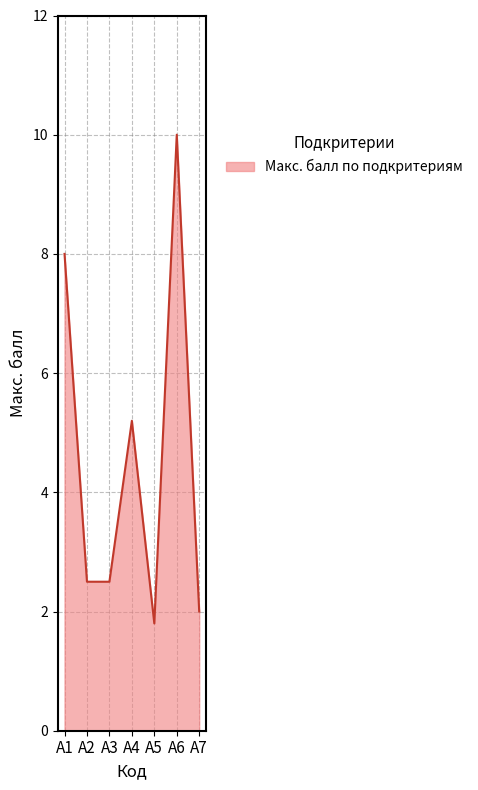

Does the chart have visible grid lines?

Yes